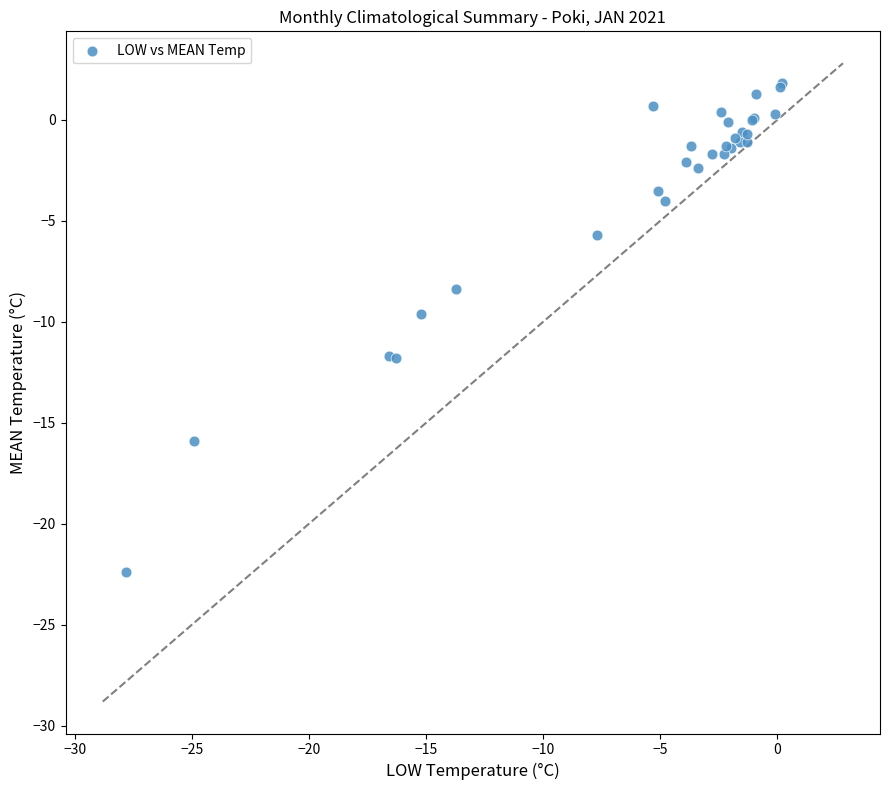

What Y value in the scatter plot is closest to -10?

-9.6